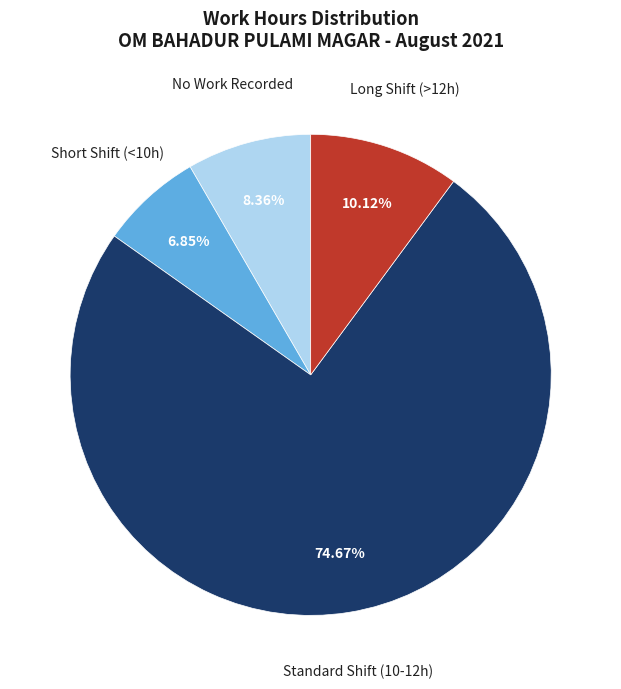

Which slice is the largest?

Standard Shift (10-12h)